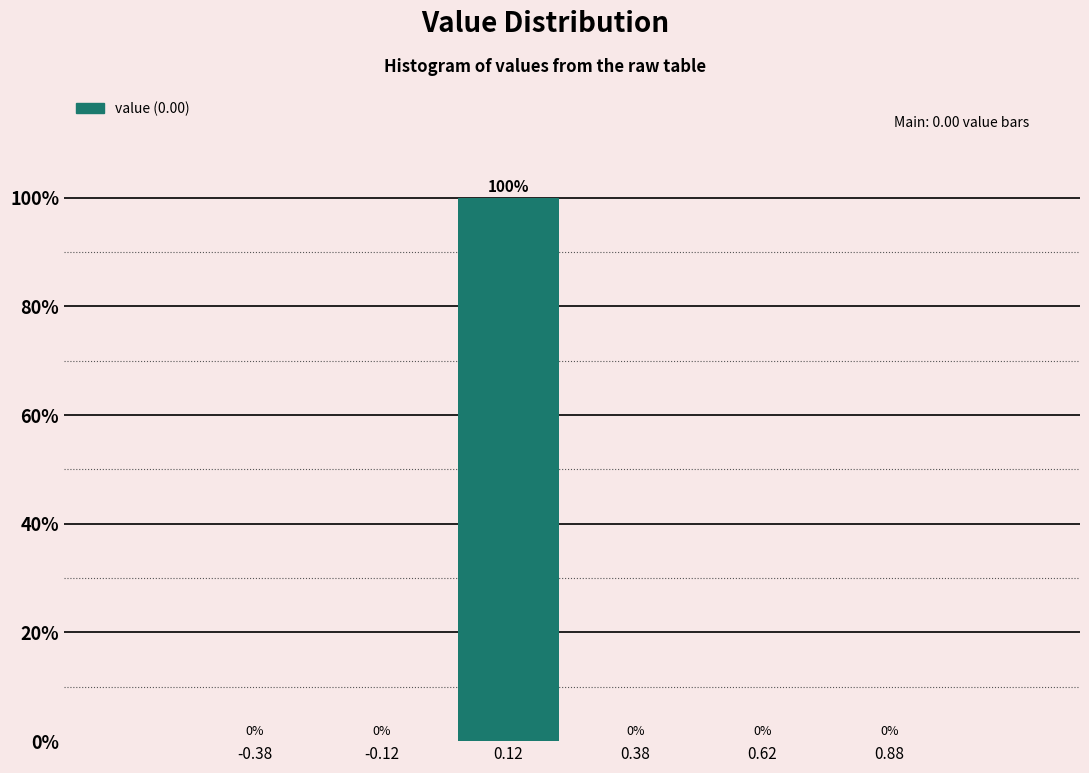

Over which range of the x-axis is the bar tallest?

0.00 to 0.25